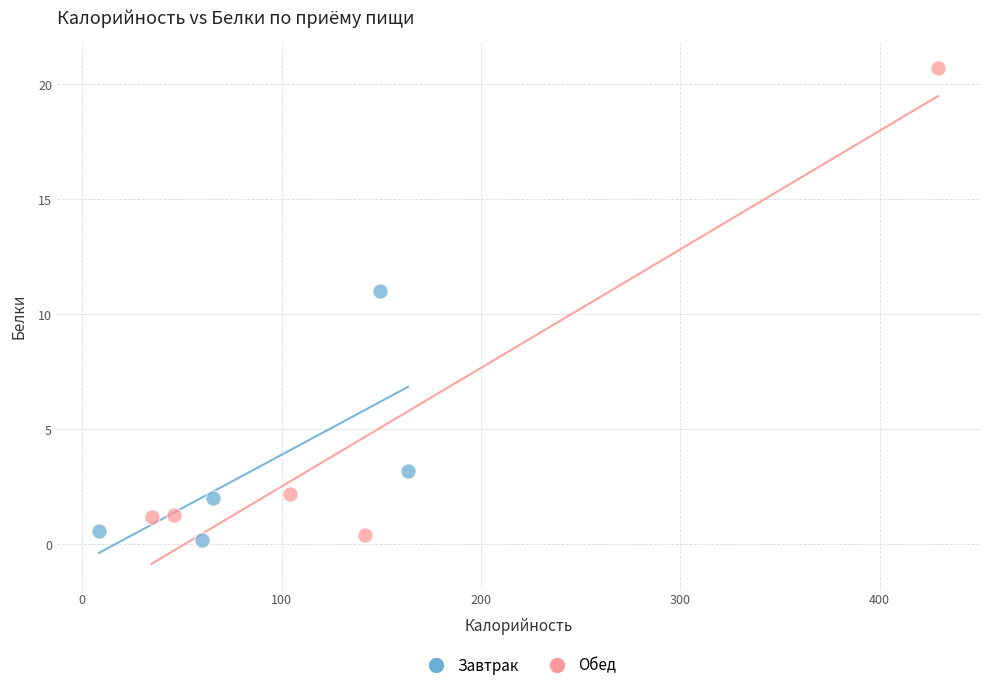

Which series has the largest Y range (max minus min)?

Обед